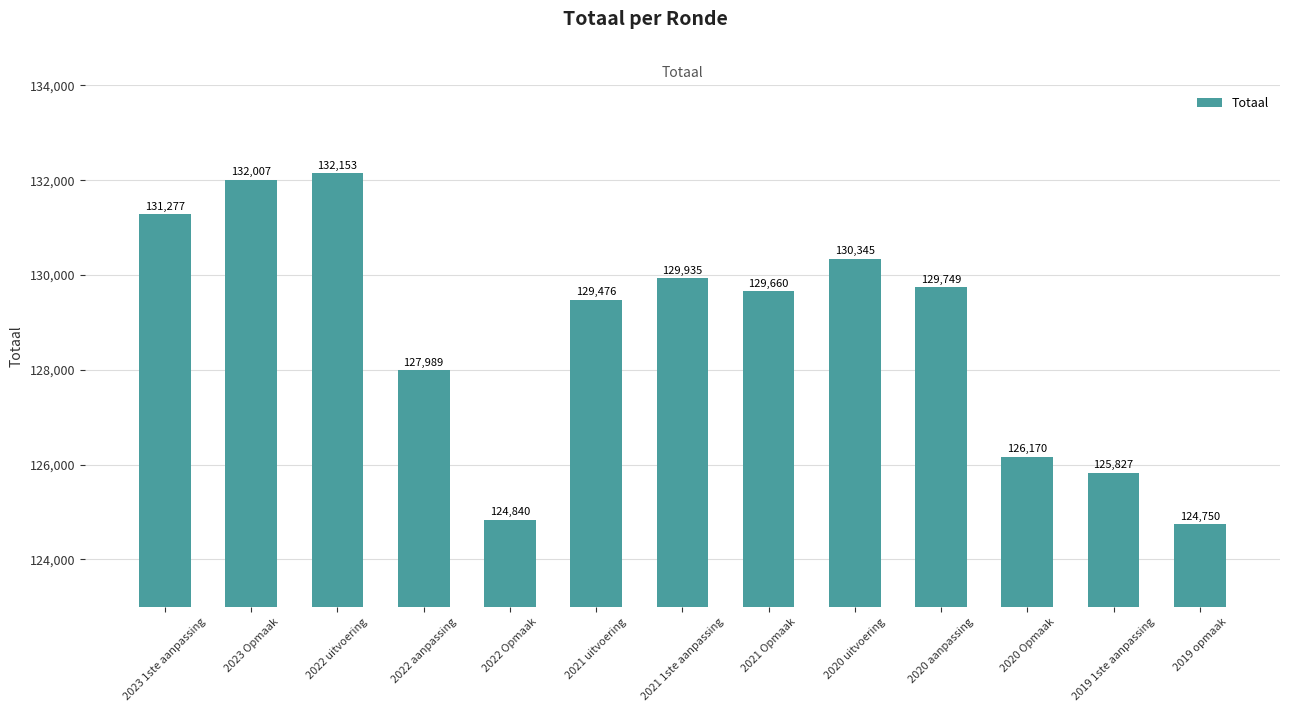

List the labels in order of value, smallest first.

2019 opmaak, 2022 Opmaak, 2019 1ste aanpassing, 2020 Opmaak, 2022 aanpassing, 2021 uitvoering, 2021 Opmaak, 2020 aanpassing, 2021 1ste aanpassing, 2020 uitvoering, 2023 1ste aanpassing, 2023 Opmaak, 2022 uitvoering